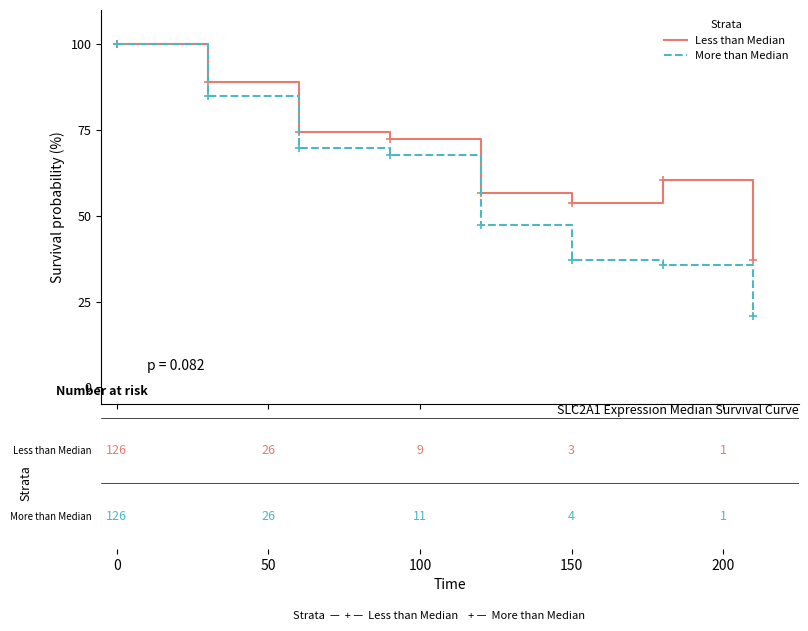

Reading right to left, extract all data points from this chart.

Less than Median: 37.2	60.5	53.6	56.6	72.5	74.4	88.9	100.0
More than Median: 20.7	35.5	37.1	47.2	67.6	69.7	85.0	100.0